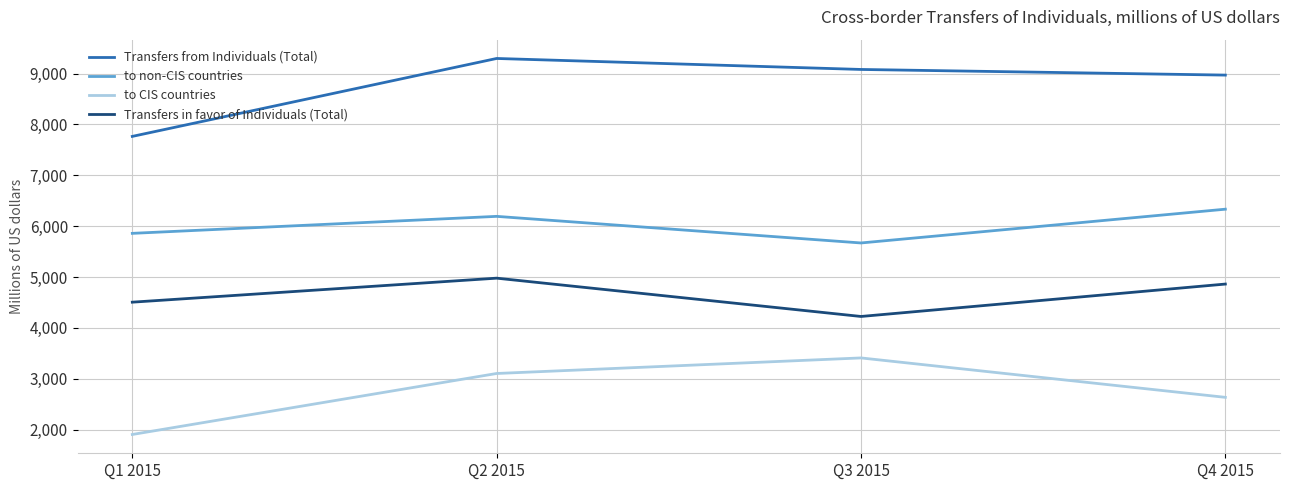

Does the chart have visible grid lines?

Yes